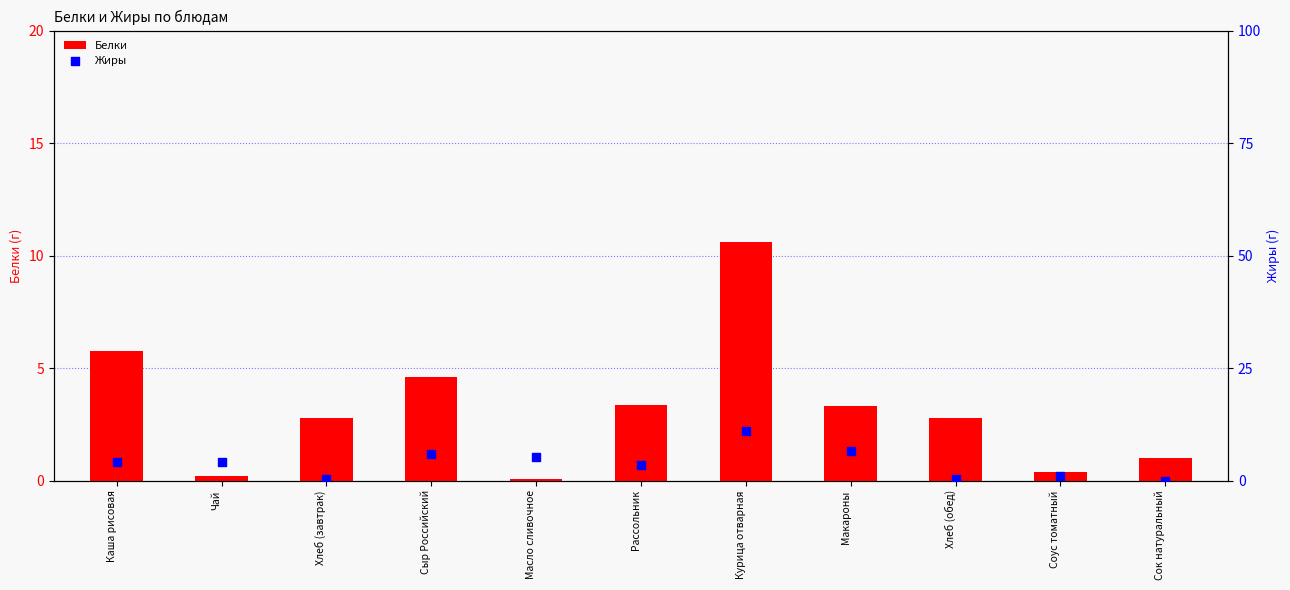

What are all the series names shown in the legend?

Белки, Жиры